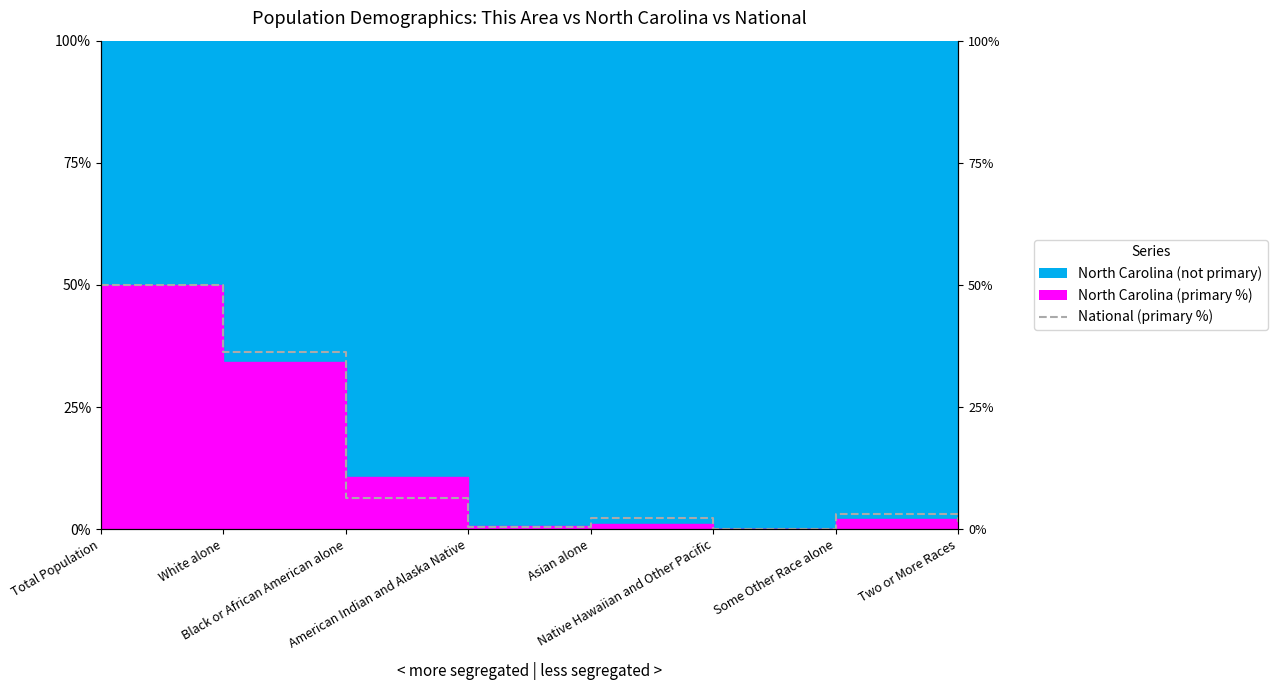

At which category does the data reach its first local valley?

American Indian and Alaska Native